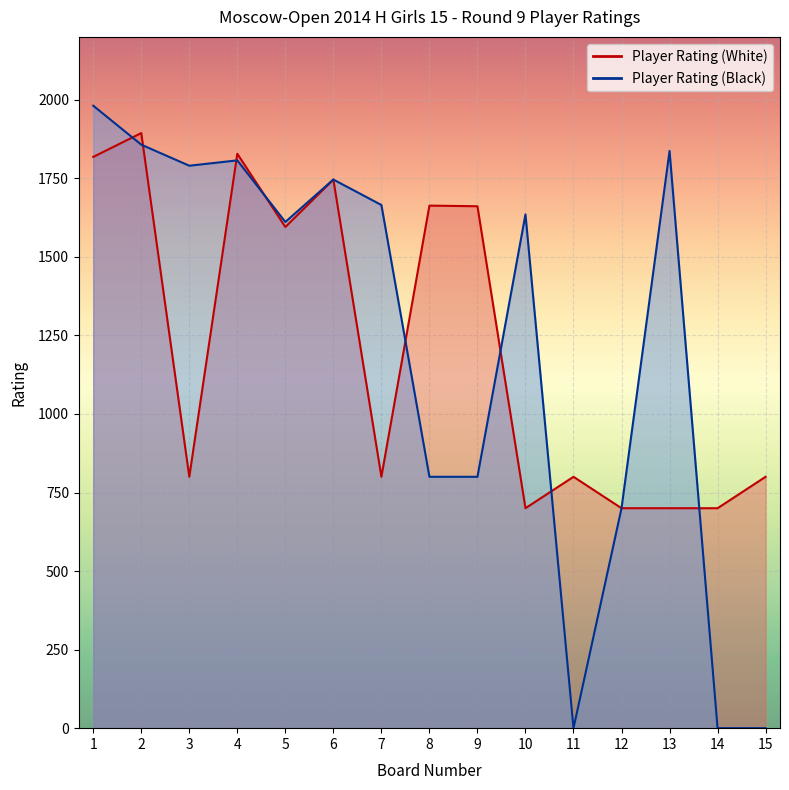

What are all the series names shown in the legend?

Player Rating (White), Player Rating (Black)